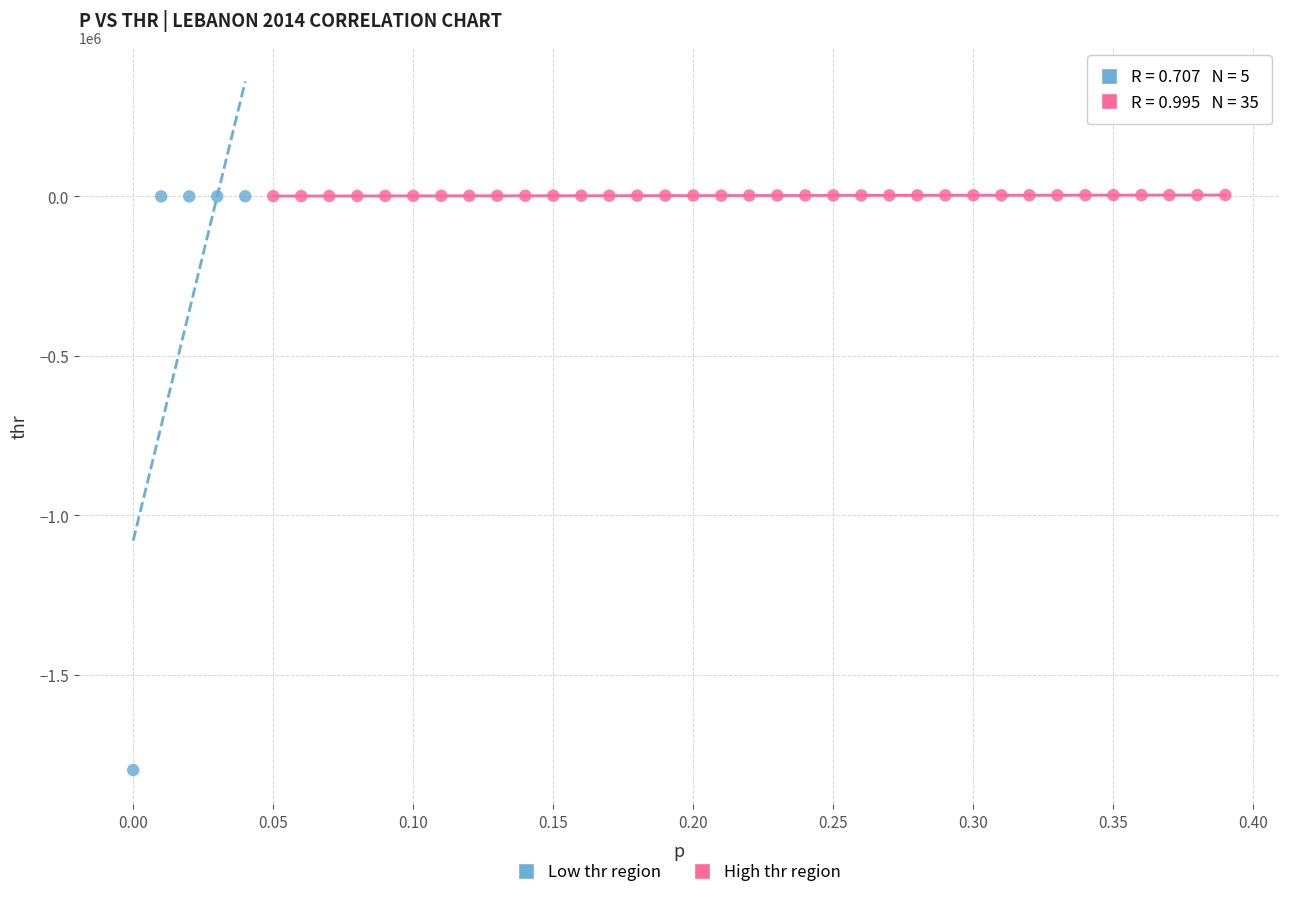

Which series has the widest spread of Y values?

Low thr region